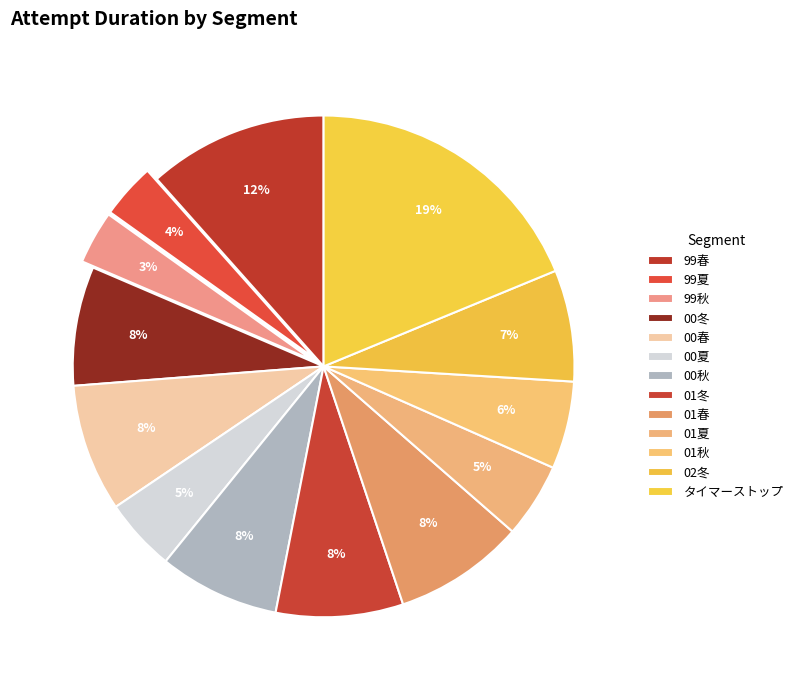

How many slices are in this pie chart?

13